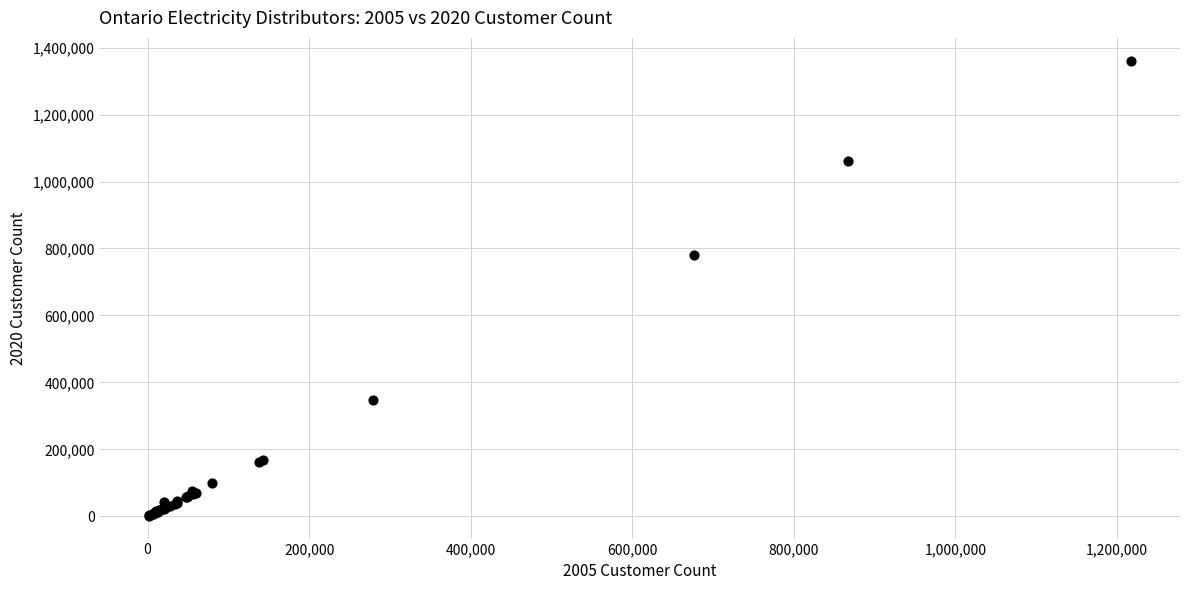

What Y value in the scatter plot is closest to 681187?

779176